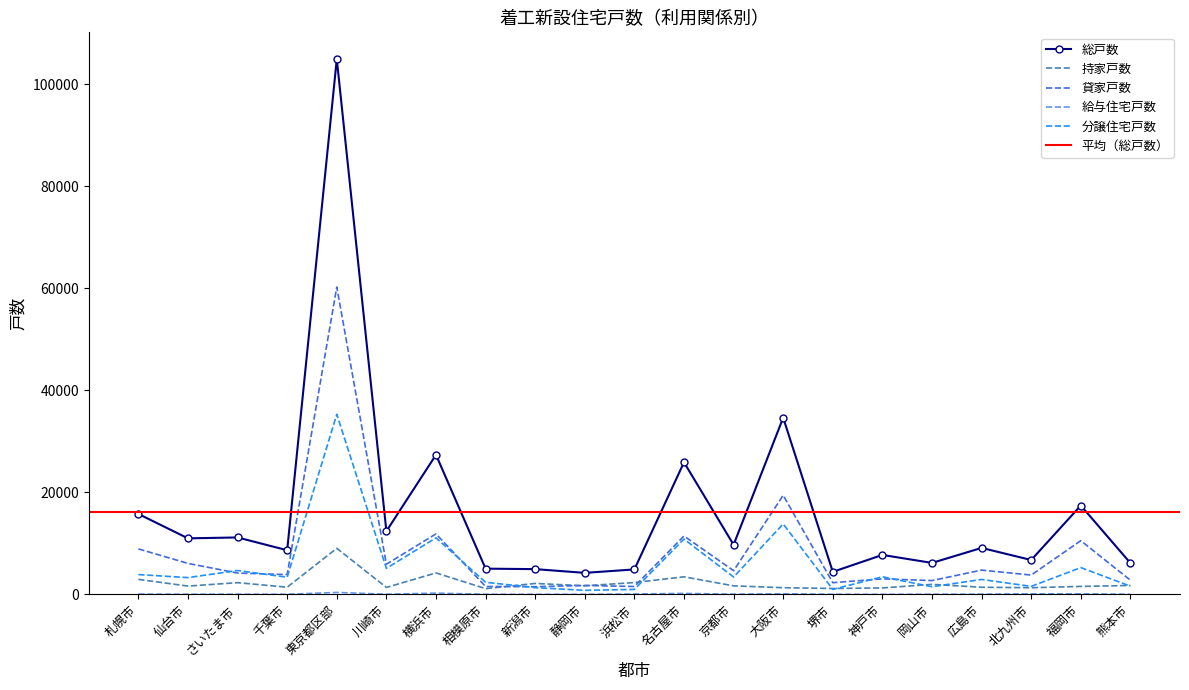

Reading left to right, list all the values displayed in this chart.

総戸数: 札幌市=15761	仙台市=10976	さいたま市=11153	千葉市=8645	東京都区部=104936	川崎市=12376	横浜市=27353	相模原市=5034	新潟市=4942	静岡市=4209	浜松市=4883	名古屋市=25888	京都市=9716	大阪市=34626	堺市=4409	神戸市=7727	岡山市=6160	広島市=9101	北九州市=6732	福岡市=17411	熊本市=6130
持家戸数: 札幌市=2931	仙台市=1618	さいたま市=2287	千葉市=1400	東京都区部=9019	川崎市=1355	横浜市=4198	相模原市=1118	新潟市=2135	静岡市=1677	浜松市=2310	名古屋市=3437	京都市=1663	大阪市=1300	堺市=1149	神戸市=1255	岡山市=1956	広島市=1390	北九州市=1294	福岡市=1553	熊本市=1741
貸家戸数: 札幌市=8908	仙台市=6062	さいたま市=4173	千葉市=3871	東京都区部=60247	川崎市=5906	横浜市=11849	相模原市=1537	新潟市=1495	静岡市=1739	浜松市=1540	名古屋市=11436	京都市=4633	大阪市=19419	堺市=2283	神戸市=3030	岡山市=2698	広島市=4752	北九州市=3779	福岡市=10519	熊本市=2766
給与住宅戸数: 札幌市=44	仙台市=19	さいたま市=25	千葉市=15	東京都区部=373	川崎市=20	横浜市=238	相模原市=14	新潟市=3	静岡市=6	浜松市=67	名古屋市=186	京都市=28	大阪市=114	堺市=12	神戸市=3	岡山市=19	広島市=40	北九州市=99	福岡市=100	熊本市=25
分譲住宅戸数: 札幌市=3878	仙台市=3277	さいたま市=4668	千葉市=3359	東京都区部=35297	川崎市=5095	横浜市=11068	相模原市=2365	新潟市=1309	静岡市=787	浜松市=966	名古屋市=10829	京都市=3392	大阪市=13793	堺市=965	神戸市=3439	岡山市=1487	広島市=2919	北九州市=1560	福岡市=5239	熊本市=1598